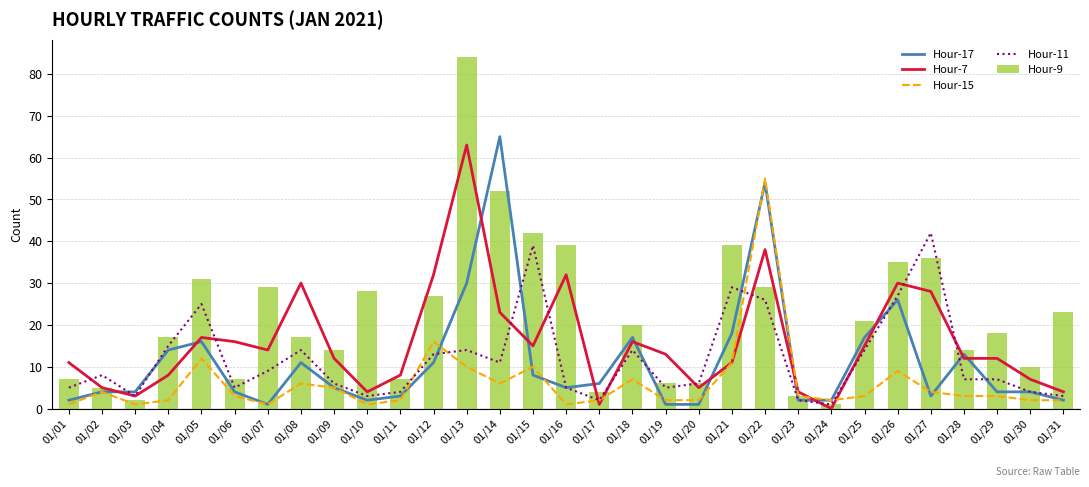

What is the difference between the maximum and minimum values in the Hour-9 series?

83